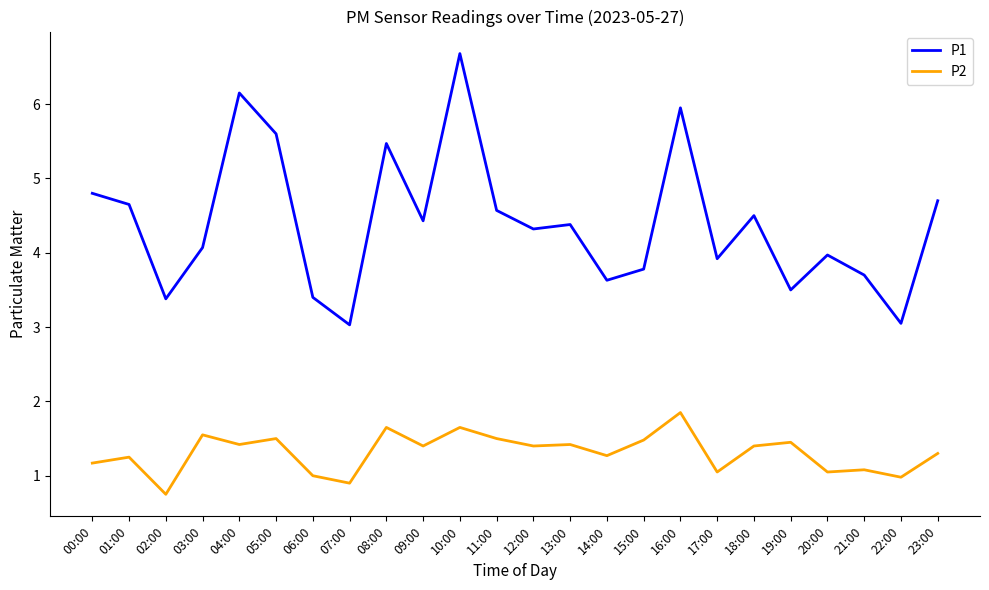

What is the difference between the highest and lowest values at 09:00?

3.0